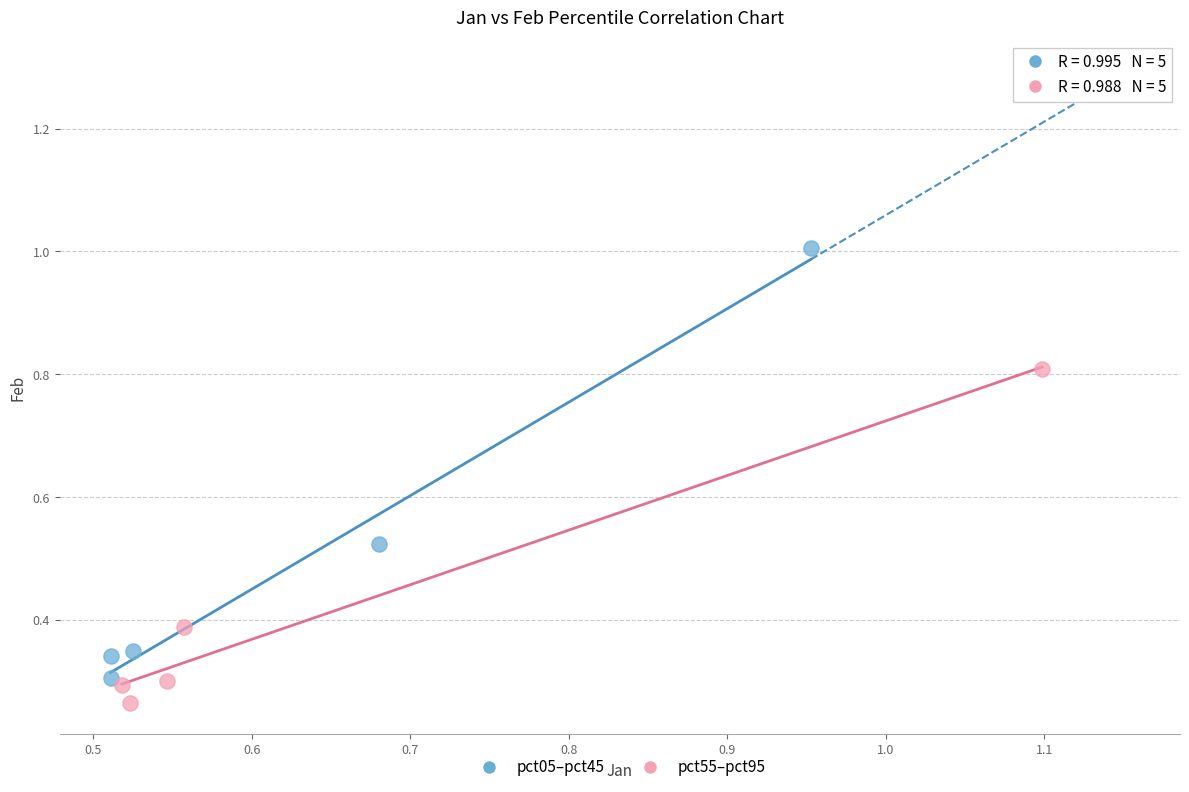

Which series reaches the maximum Y coordinate?

pct05–pct45